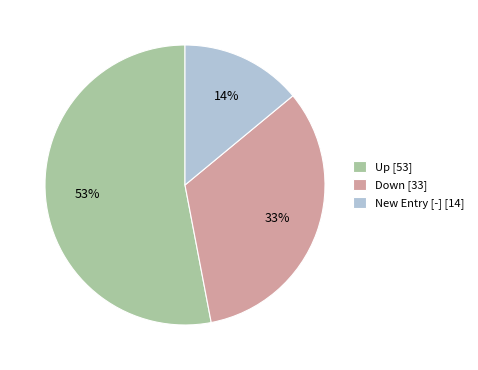

Count the number of slices in the pie.

3